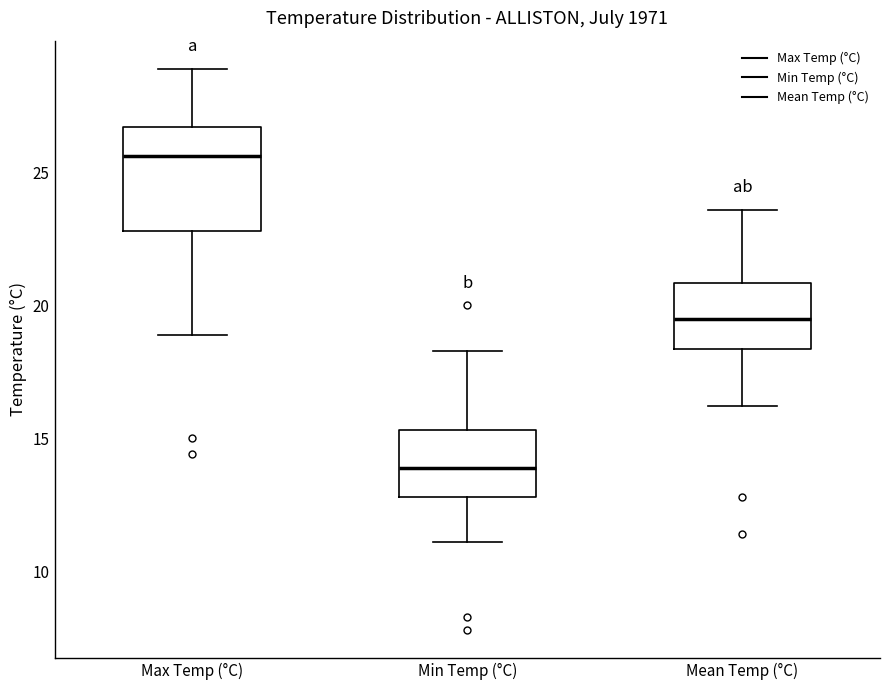

Reading left to right, transcribe this box plot: for each box, give where its median line is, the range the box spans, and where its two whiskers end, as read against the y-axis. The values are not printed on the chart, so give them approximately, as read against the axis.

Max Temp (°C): median 25.5, box 23.0 to 26.5, whiskers 19.0 to 29.0
Min Temp (°C): median 14.0, box 13.0 to 15.5, whiskers 11.0 to 18.5
Mean Temp (°C): median 19.5, box 18.5 to 21.0, whiskers 16.0 to 23.5